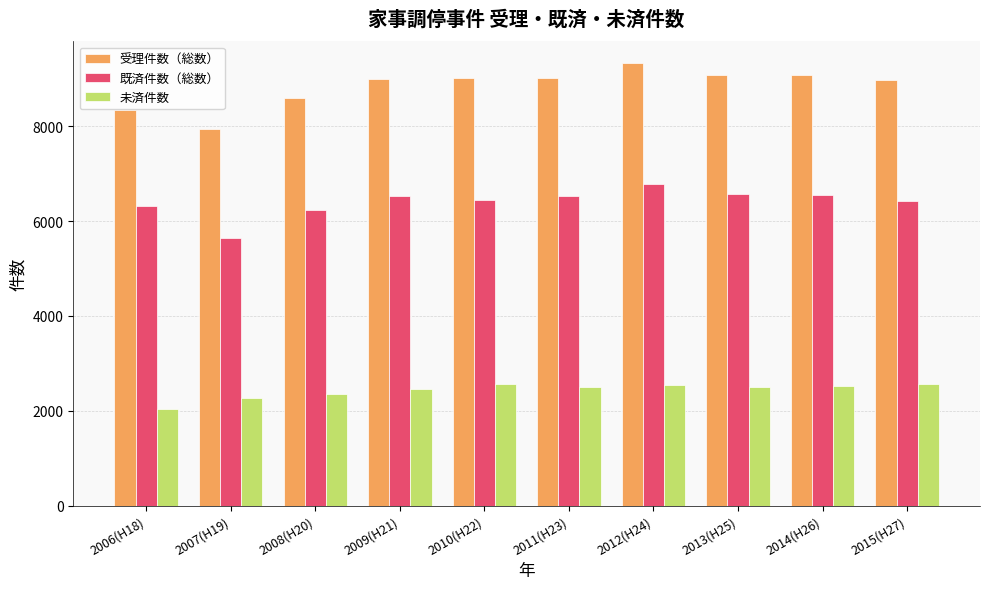

What is the average value of the 受理件数（総数） series?

8836